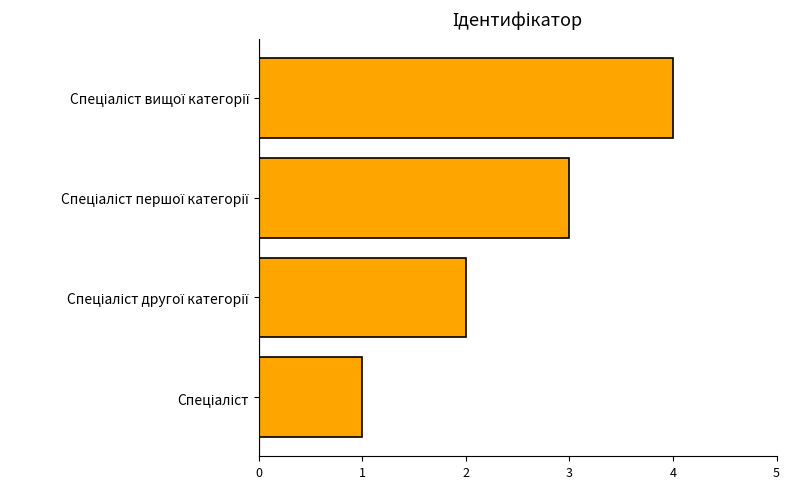

What is the sum of all values?

10